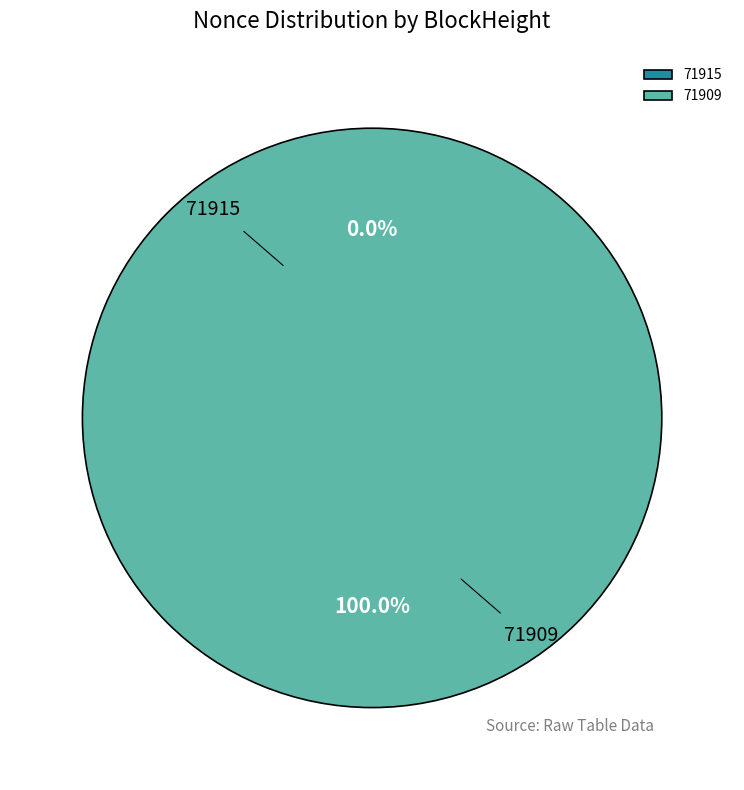

Which slice is the smallest?

71915